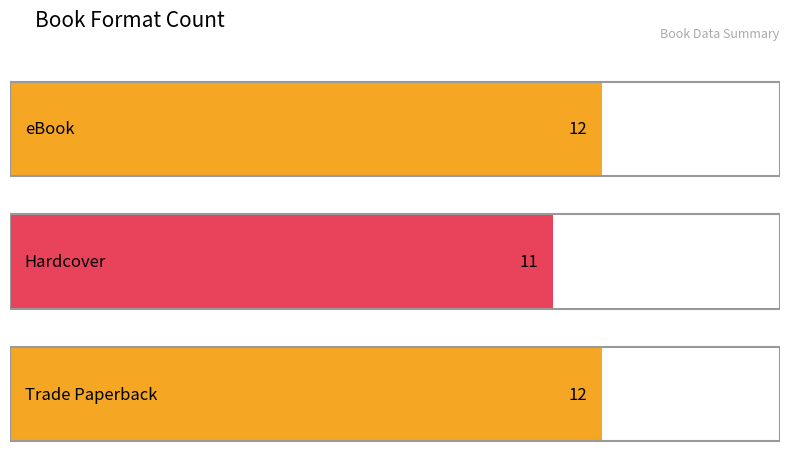

What is the greatest value displayed?

12